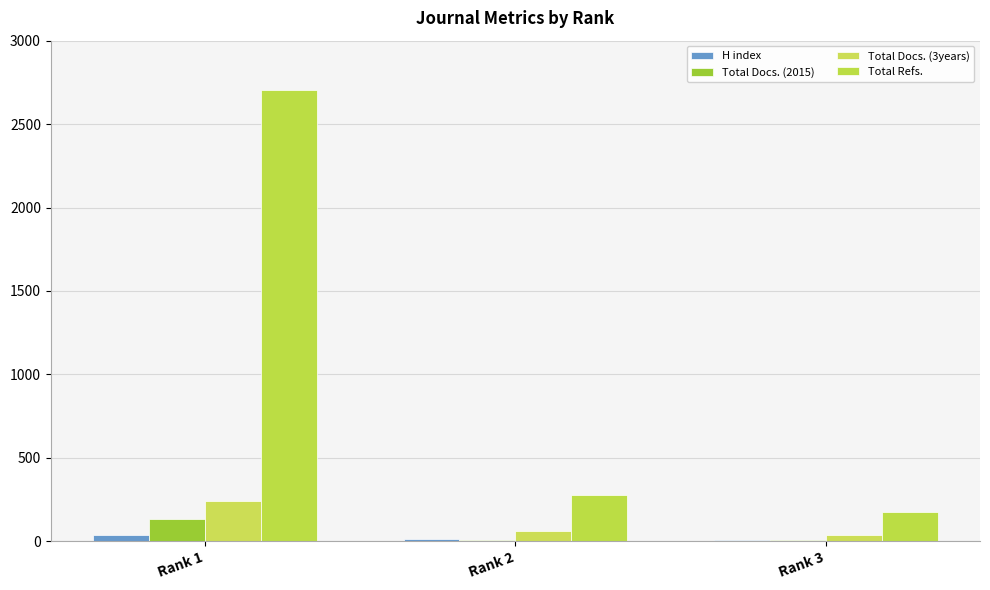

What is the sum of all H index values?

59